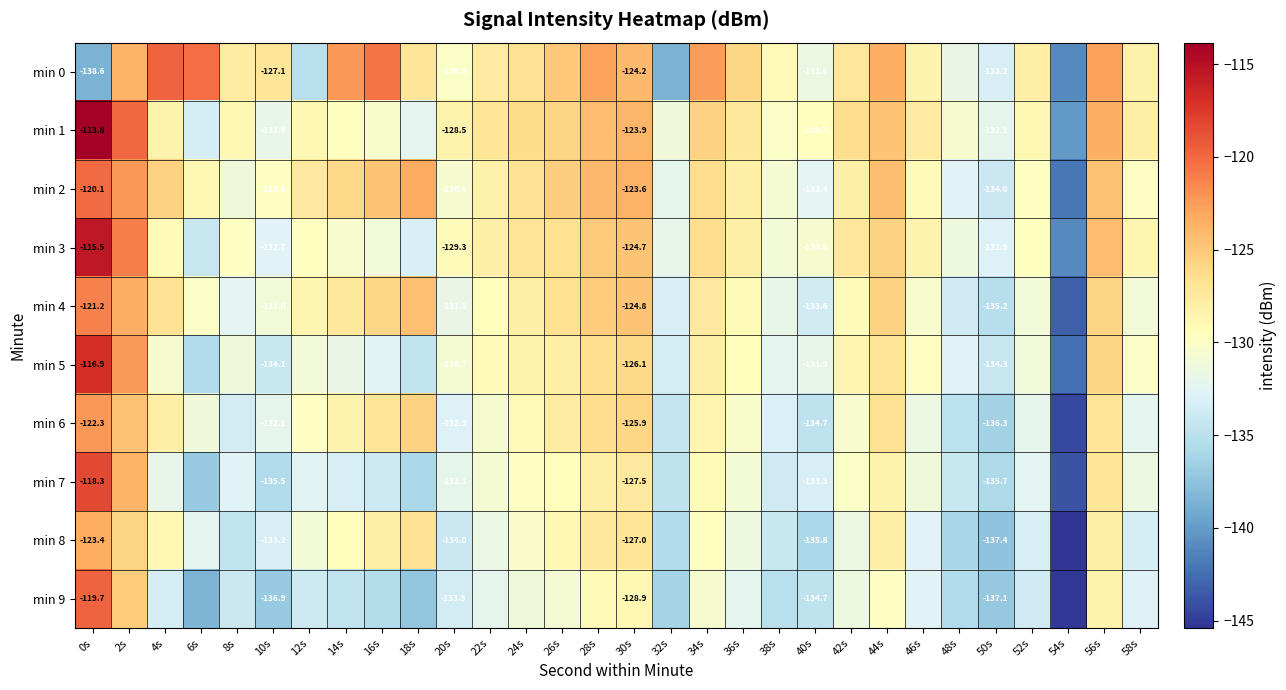

At which category is the sum across all series the highest?

0s